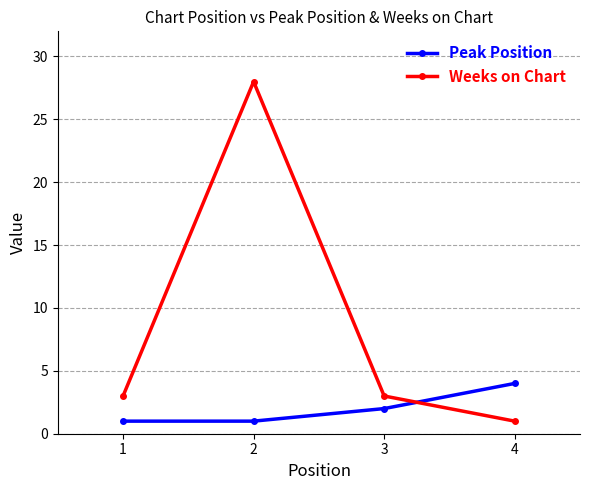

Reading left to right, transcribe all the data shown in this chart.

Peak Position: 1=1	2=1	3=2	4=4
Weeks on Chart: 1=3	2=28	3=3	4=1